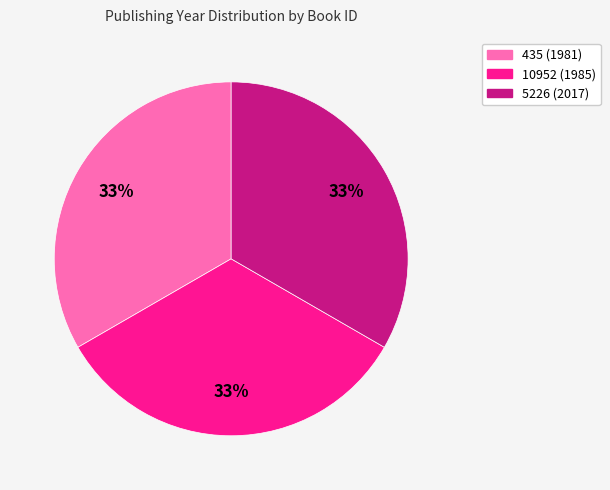

How many segments does this pie chart have?

3